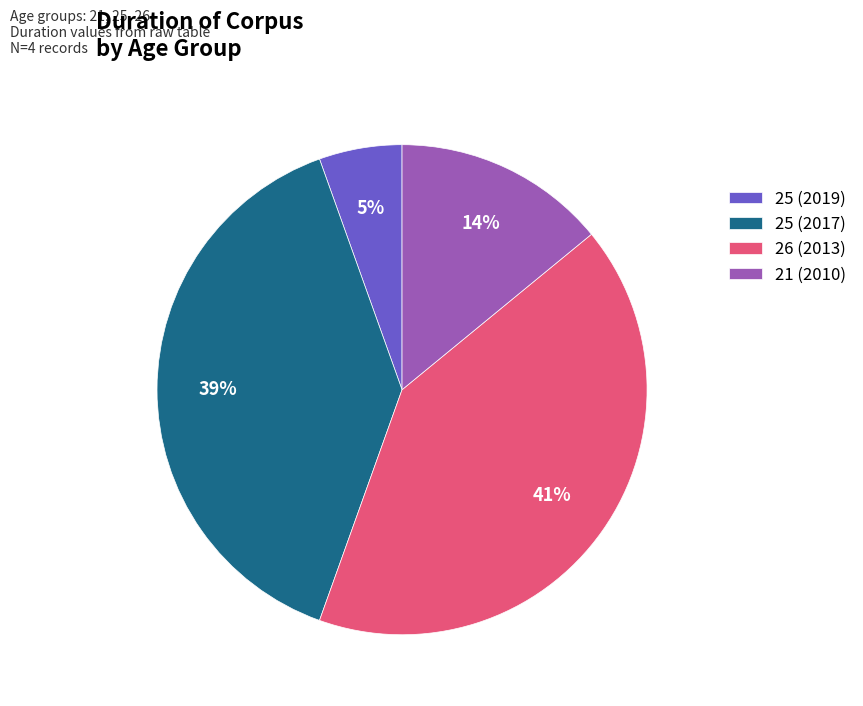

Do 25 (2017) and 21 (2010) together represent more than half of the pie?

Yes